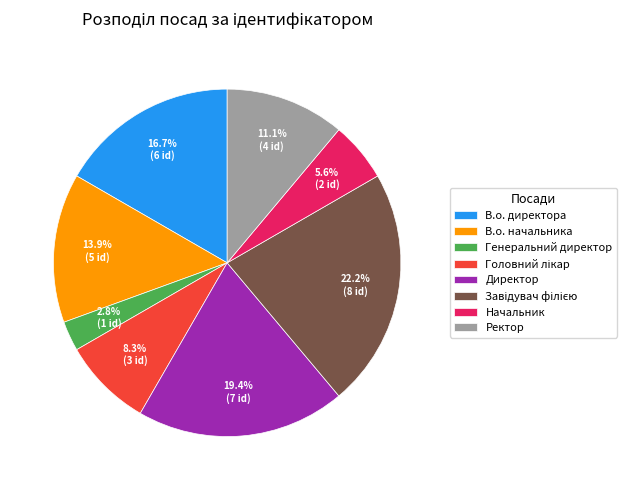

Which slice is the smallest?

Генеральний директор